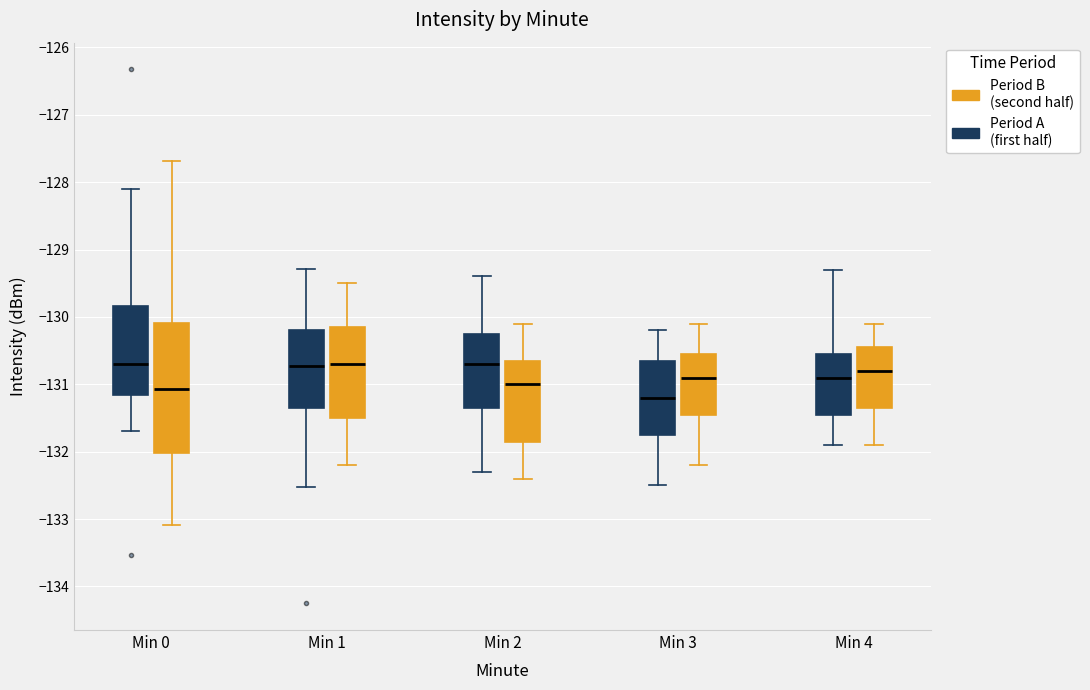

Reading left to right, read every box against the y-axis: the position of its median line, the range the box covers, and the ends of its whiskers. The values are not printed on the chart, so give them approximately, as read against the axis.

Min 0 (Period A (first half)): median -130.7, box -131.2 to -129.8, whiskers -131.7 to -128.1
Min 0 (Period B (second half)): median -131.1, box -132.0 to -130.1, whiskers -133.1 to -127.7
Min 1 (Period A (first half)): median -130.7, box -131.3 to -130.2, whiskers -132.5 to -129.3
Min 1 (Period B (second half)): median -130.7, box -131.5 to -130.1, whiskers -132.2 to -129.5
Min 2 (Period A (first half)): median -130.7, box -131.3 to -130.2, whiskers -132.3 to -129.4
Min 2 (Period B (second half)): median -131.0, box -131.8 to -130.6, whiskers -132.4 to -130.1
Min 3 (Period A (first half)): median -131.2, box -131.7 to -130.6, whiskers -132.5 to -130.2
Min 3 (Period B (second half)): median -130.9, box -131.4 to -130.5, whiskers -132.2 to -130.1
Min 4 (Period A (first half)): median -130.9, box -131.4 to -130.5, whiskers -131.9 to -129.3
Min 4 (Period B (second half)): median -130.8, box -131.3 to -130.4, whiskers -131.9 to -130.1